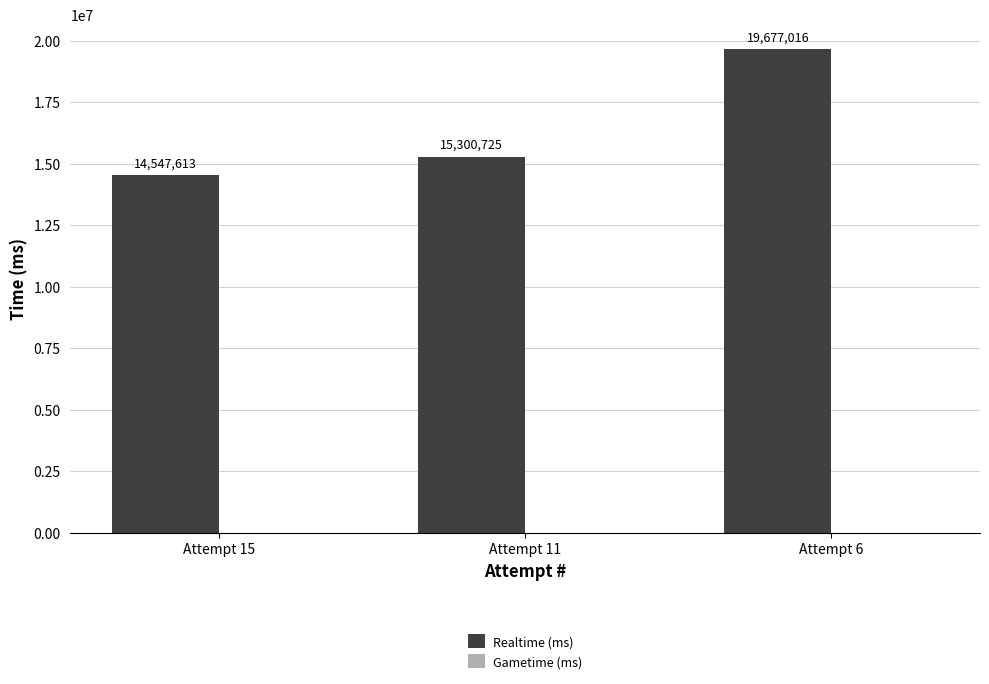

How many bars are there in total?

3